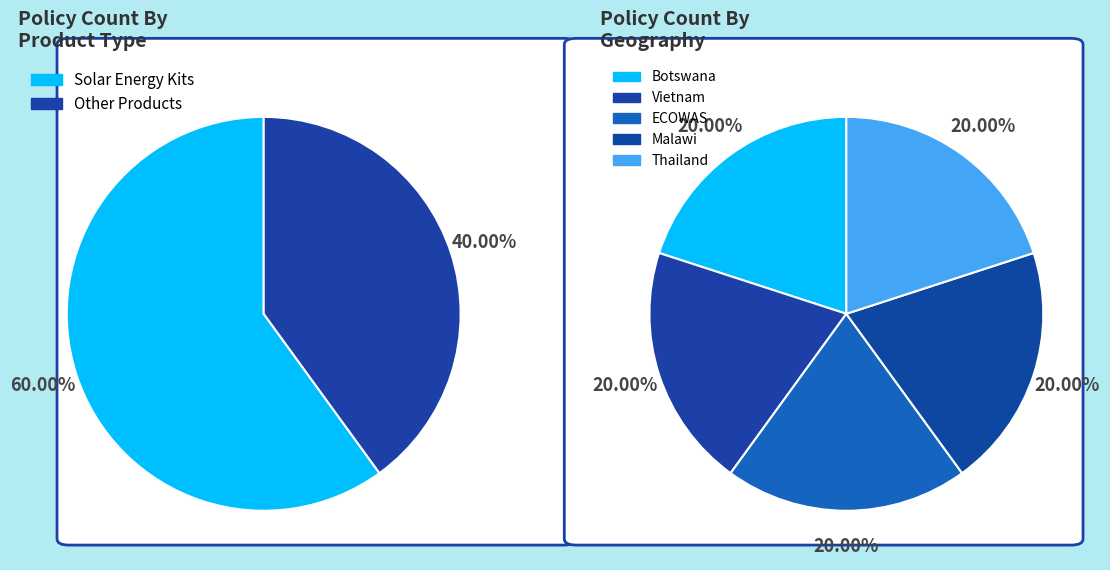

How many segments does this pie chart have?

5